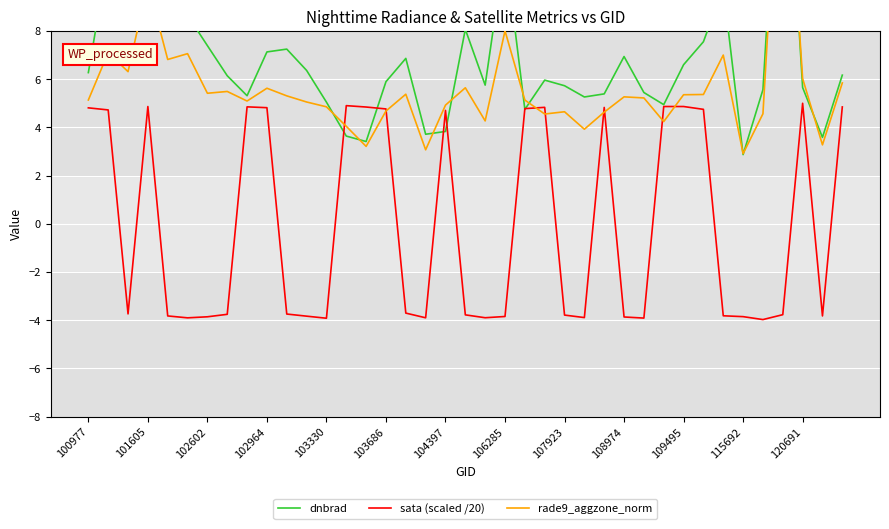

How many values in the dnbrad series are below 6?

19